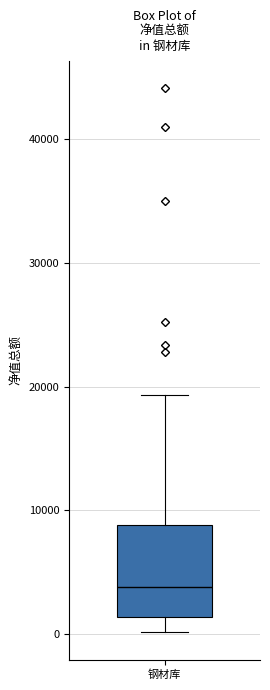

Transcribe this box plot: give where the median line is, the range the box spans, and where the two whiskers end, as read against the y-axis. The values are not printed on the chart, so give them approximately, as read against the axis.

median 4000, box 1000 to 9000, whiskers 0 to 19000